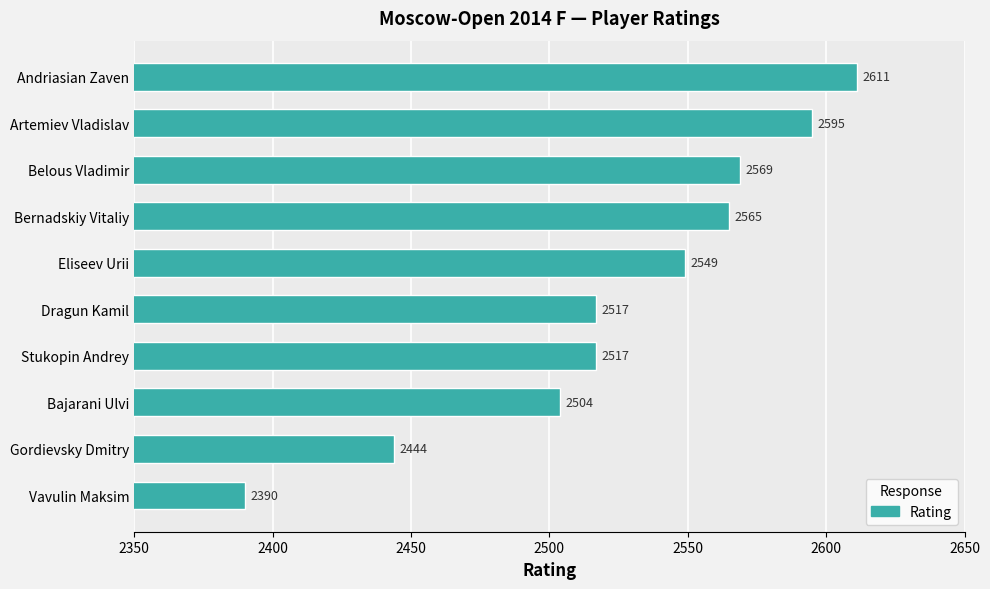

What is the approximate value at Bernadskiy Vitaliy, to the nearest 50?

2550